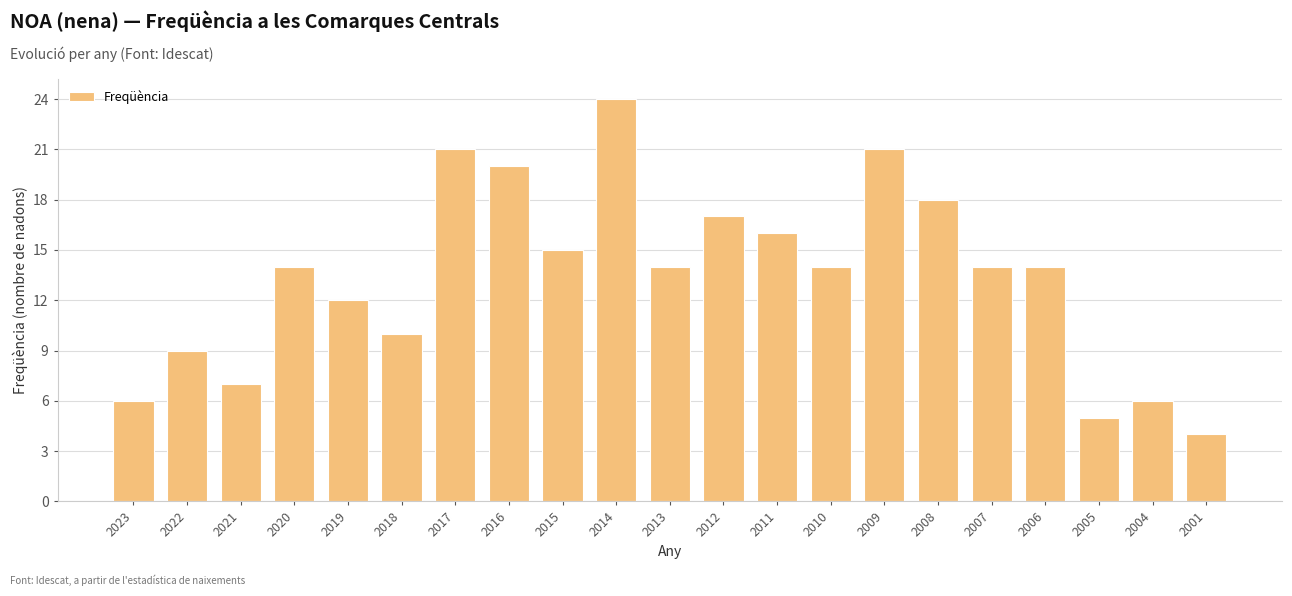

What is the change in value from 2023 to 2012?

+11